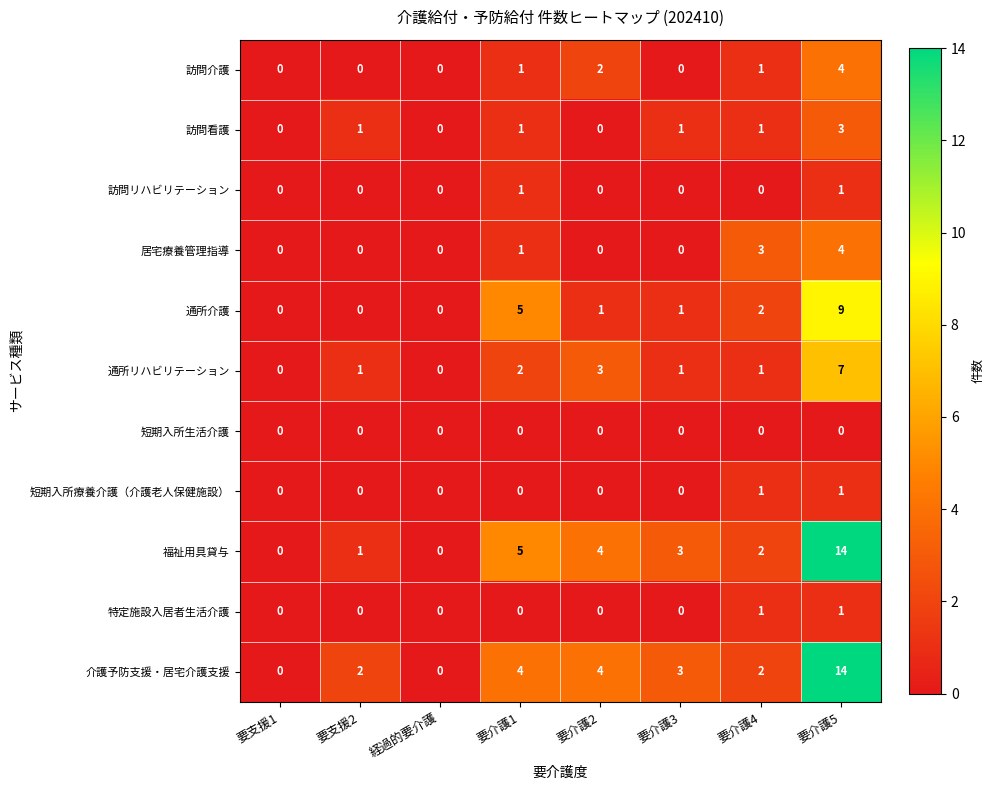

Which category has the highest value across all series?

要介護5